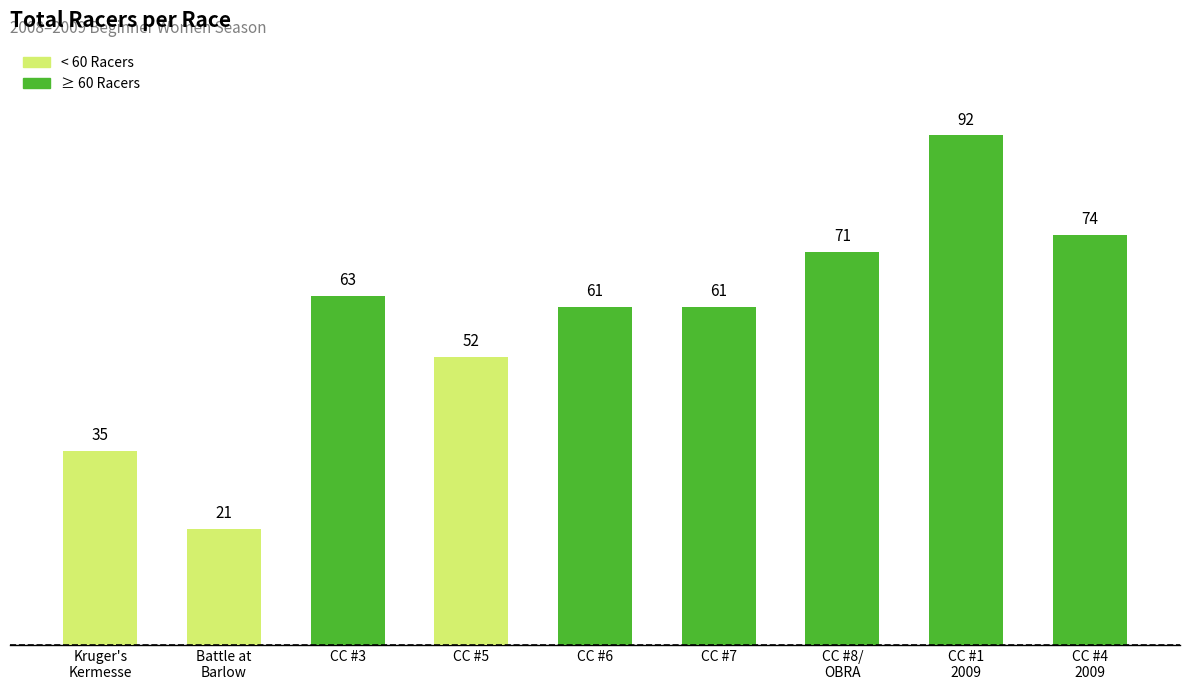

What is the minimum value shown in the chart?

21